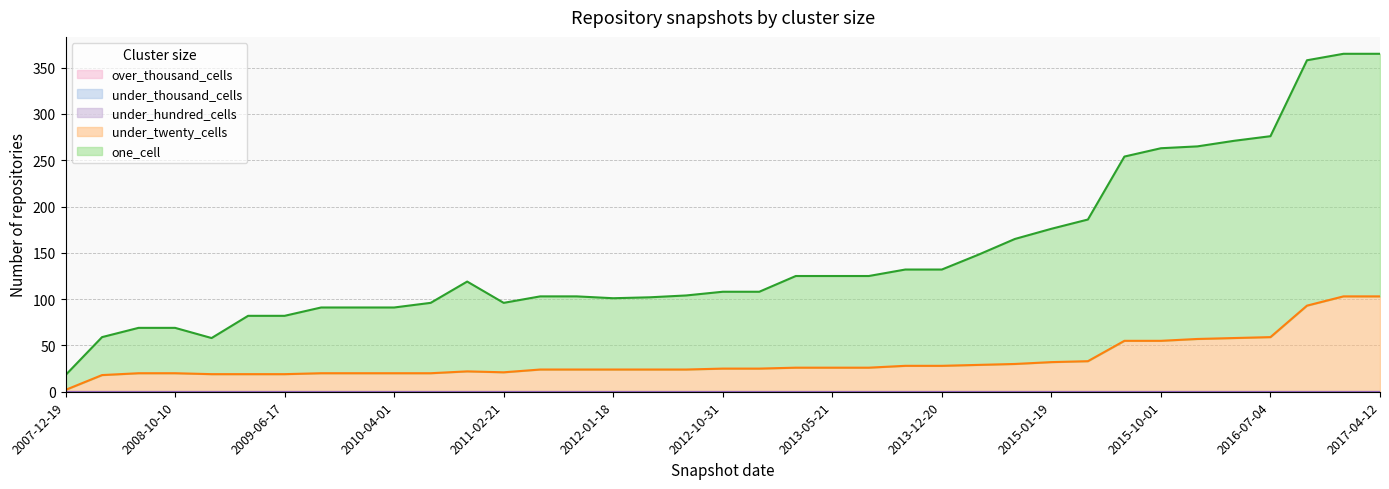

List the series in order of their peak value, highest first.

one_cell, under_twenty_cells, under_hundred_cells, under_thousand_cells, over_thousand_cells